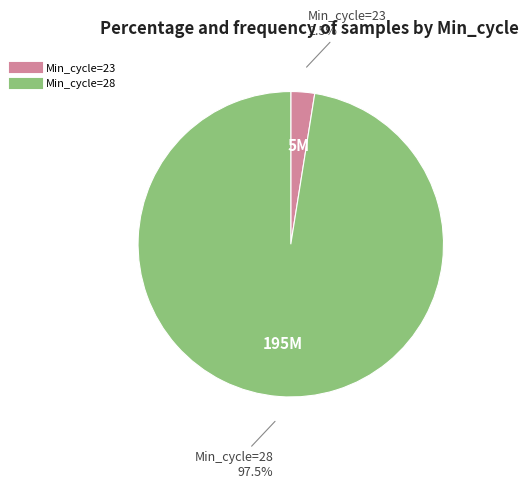

Count the number of slices in the pie.

2